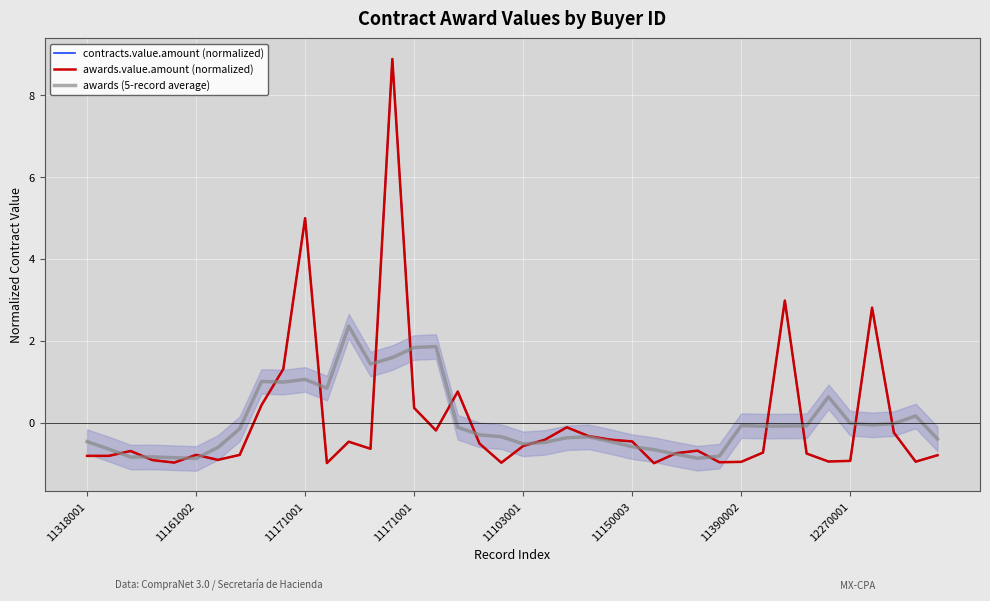

What is the total value across all series at 23?

-1.0